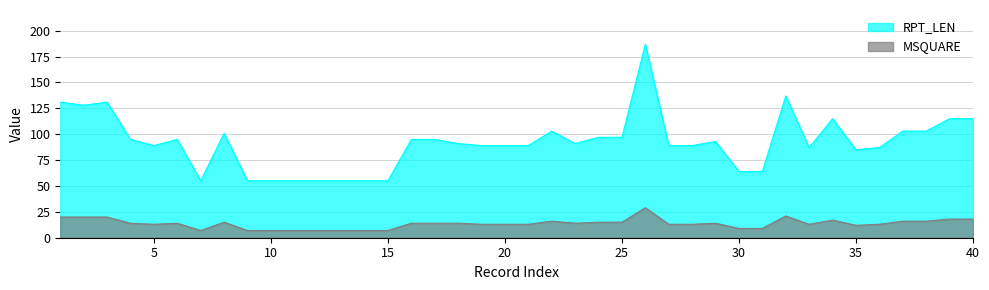

How many lines are shown in the chart?

2